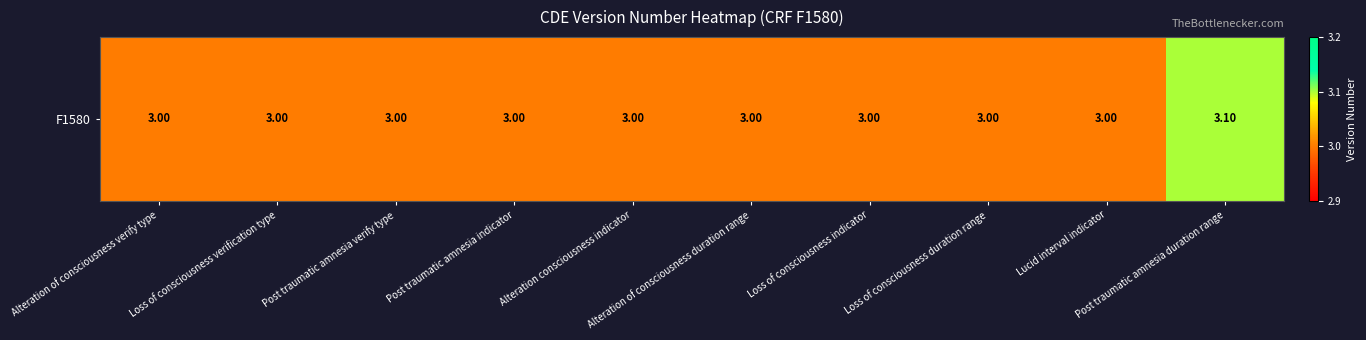

Reading right to left, transcribe all the data shown in this chart.

Post traumatic amnesia duration range=3.1	Lucid interval indicator=3.0	Loss of consciousness duration range=3.0	Loss of consciousness indicator=3.0	Alteration of consciousness duration range=3.0	Alteration consciousness indicator=3.0	Post traumatic amnesia indicator=3.0	Post traumatic amnesia verify type=3.0	Loss of consciousness verification type=3.0	Alteration of consciousness verify type=3.0